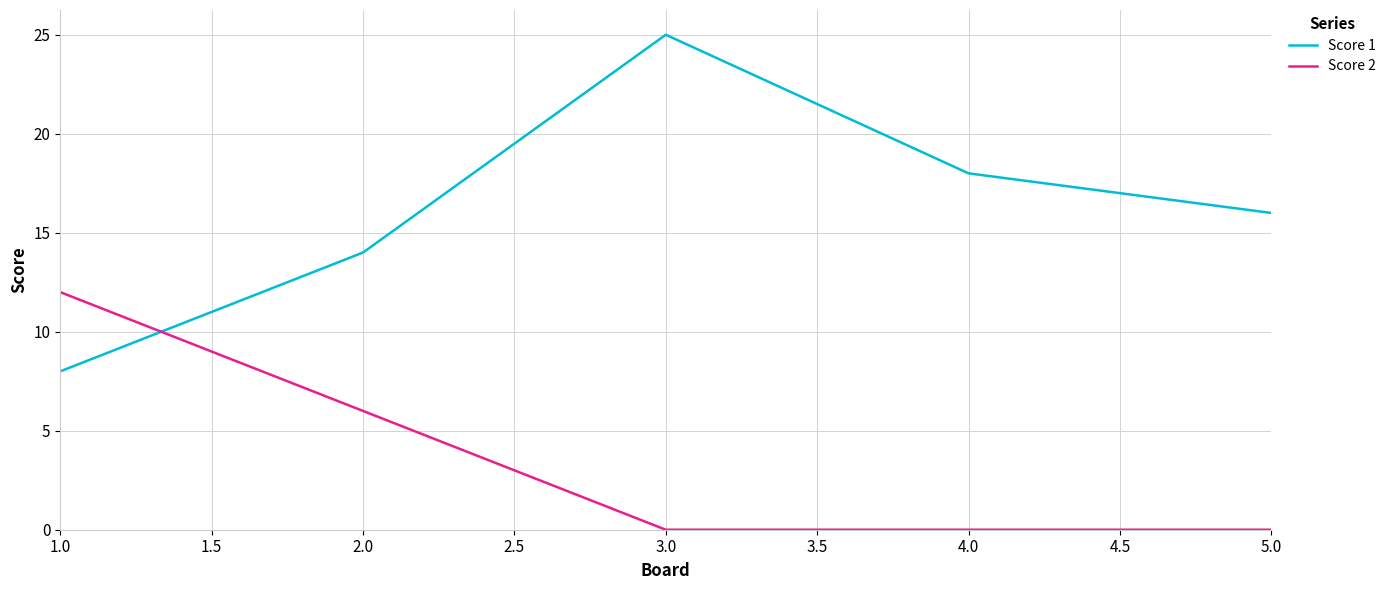

Which series has the widest spread of values?

Score 1